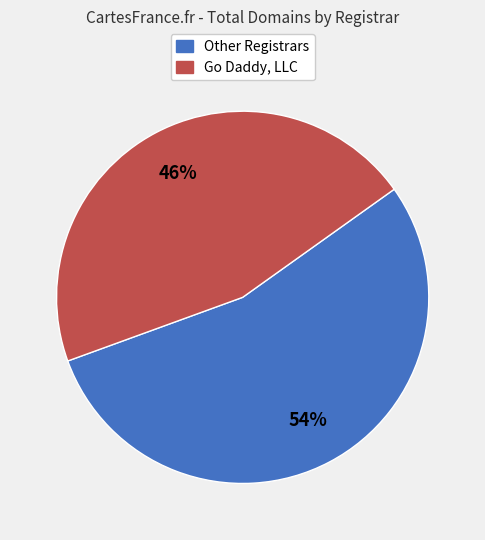

To the nearest percent, what is the average slice percentage?

50%